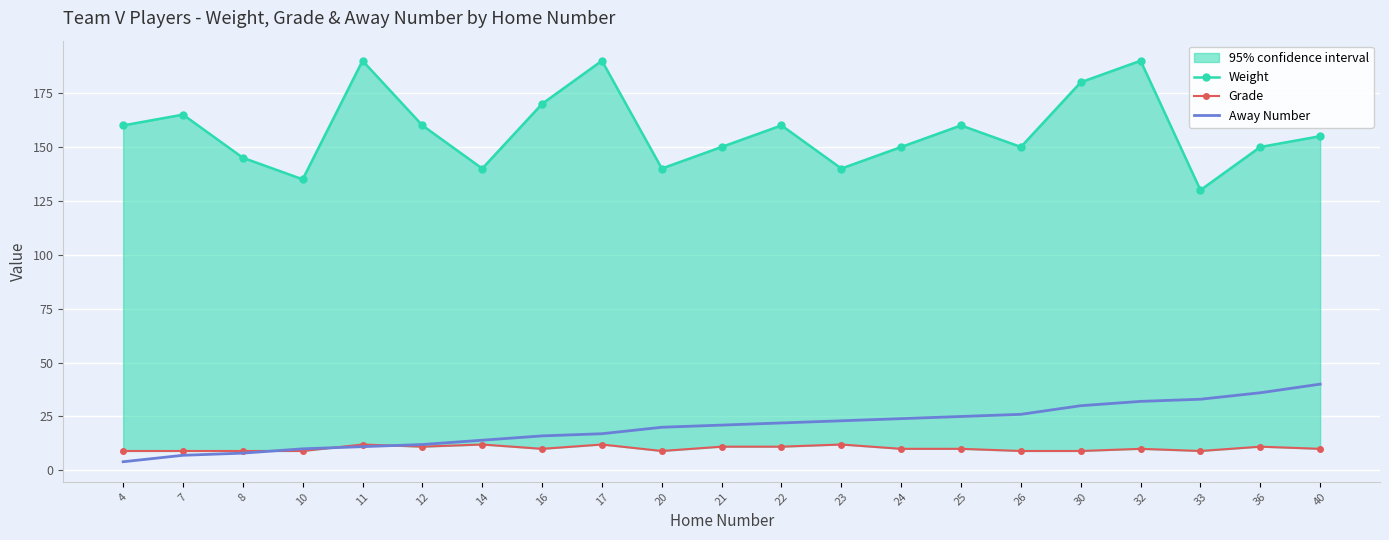

At which category does Grade reach its first local valley?

12